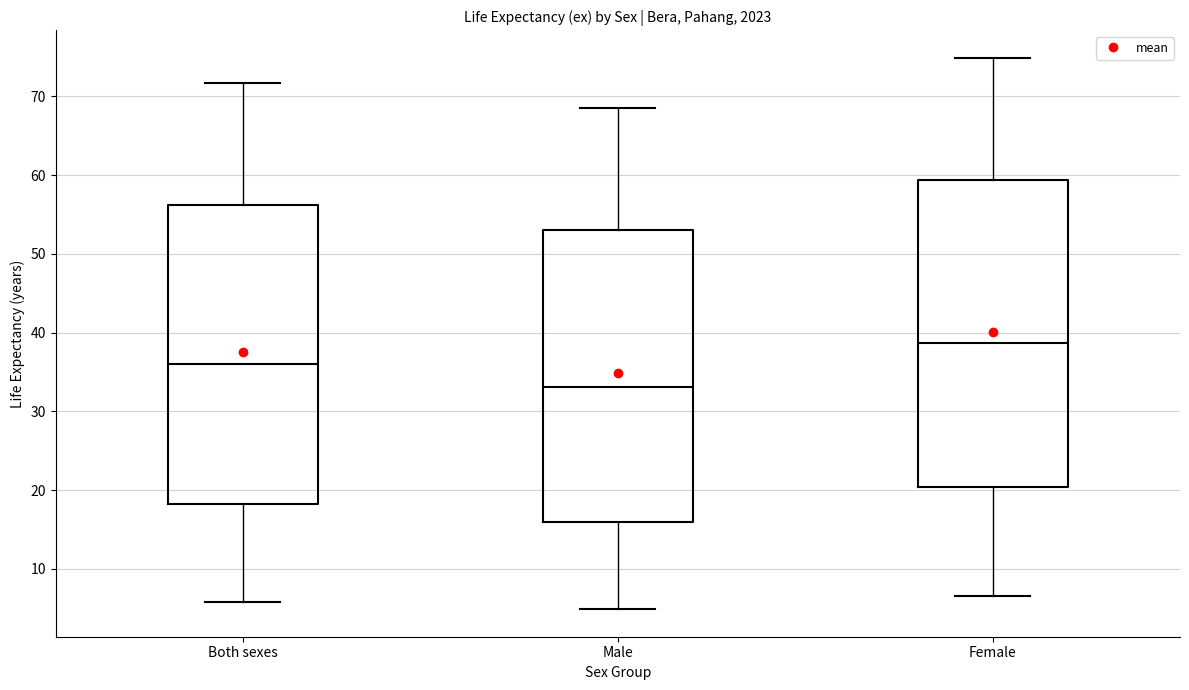

Which box is the tallest, from its lower edge to its upper edge?

Female